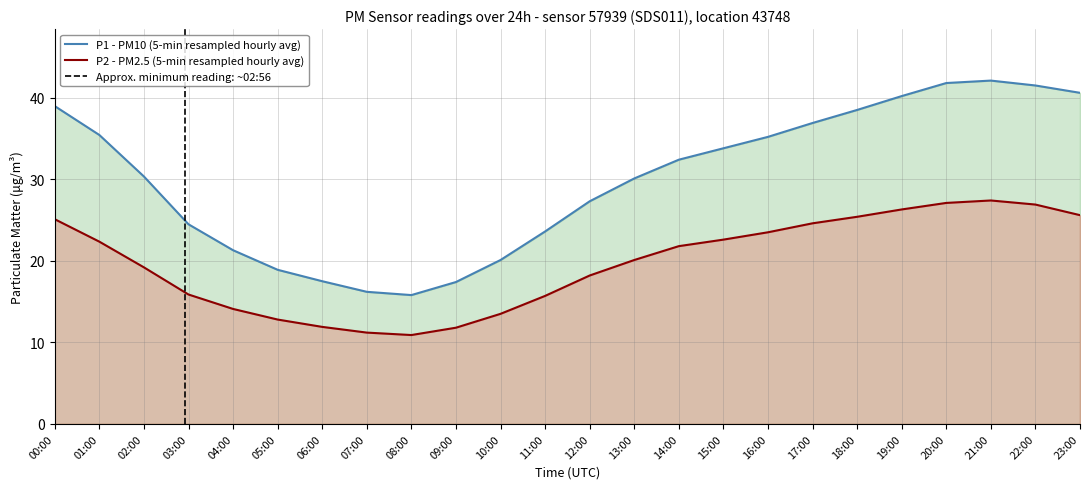

Rank the series at 18:00 from lowest to highest value.

P2, P1